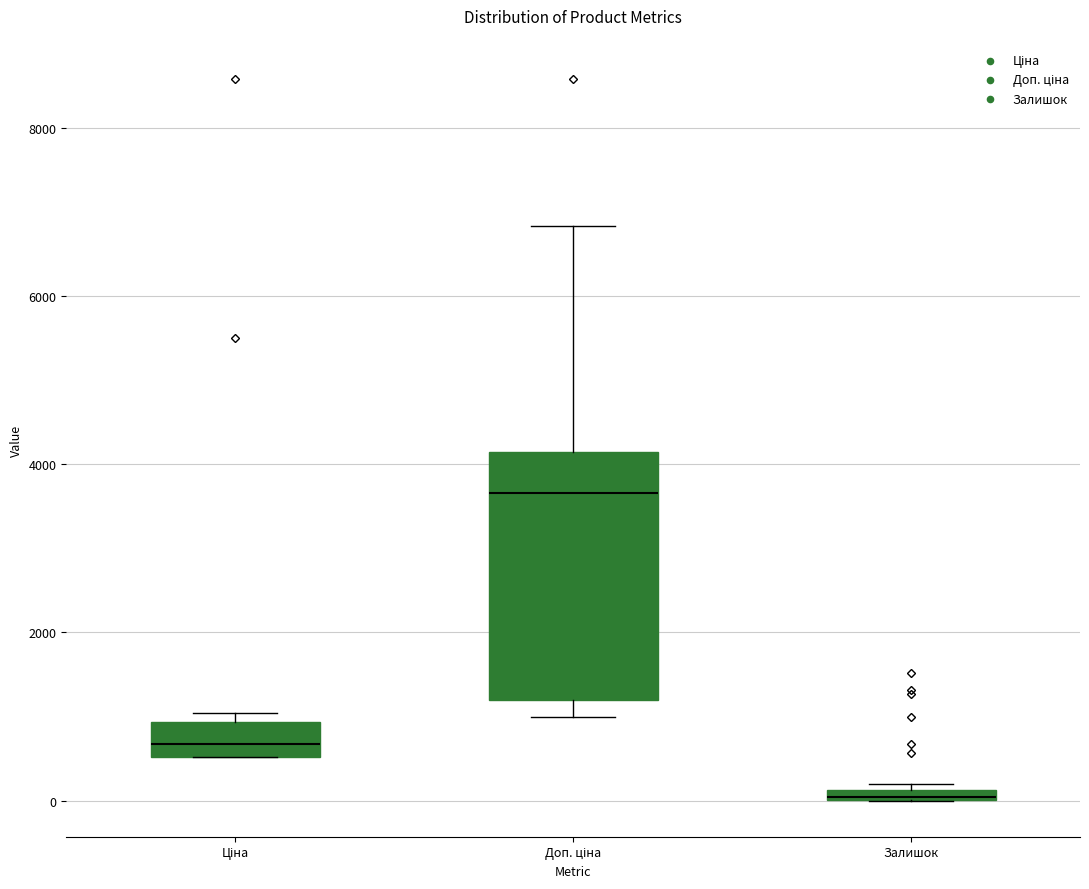

Which box is the tallest, from its lower edge to its upper edge?

Доп. ціна